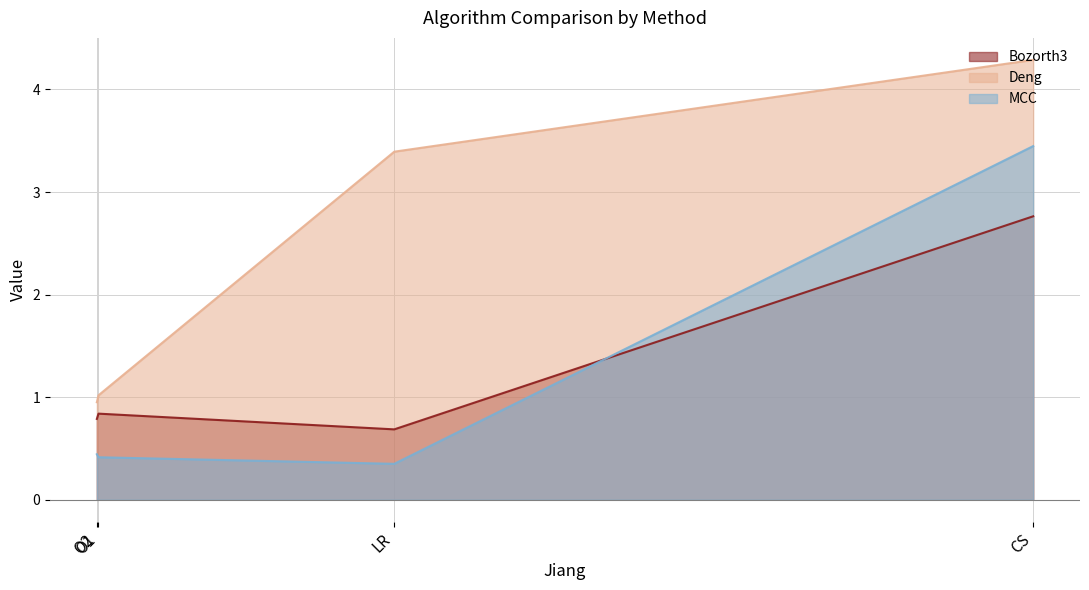

What are all the series names shown in the legend?

Bozorth3, Deng, MCC